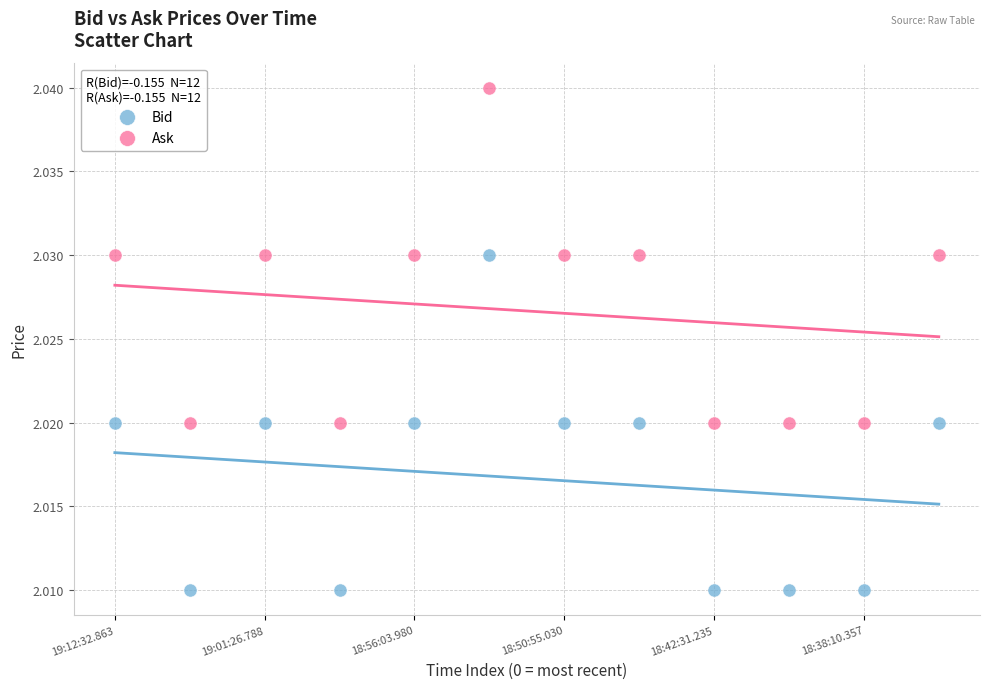

Which series contains the lowest Y value?

Bid